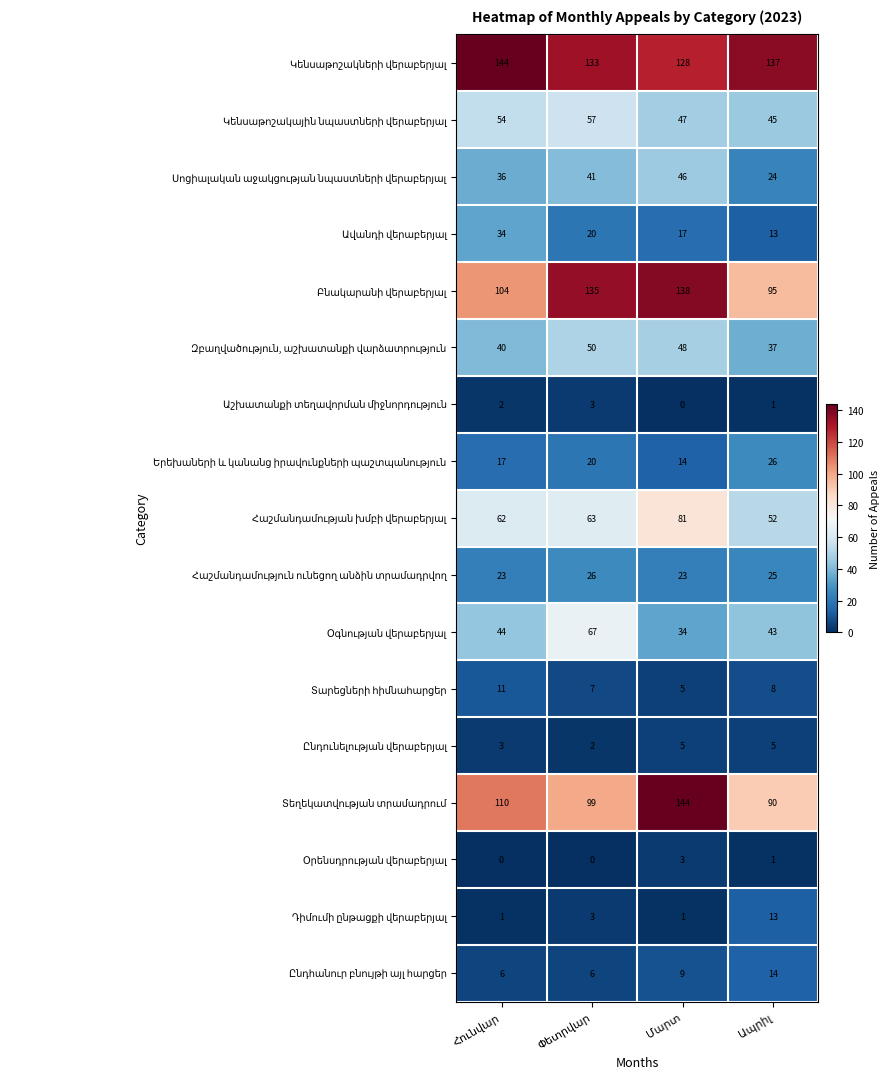

What is the maximum value shown in the chart?

144